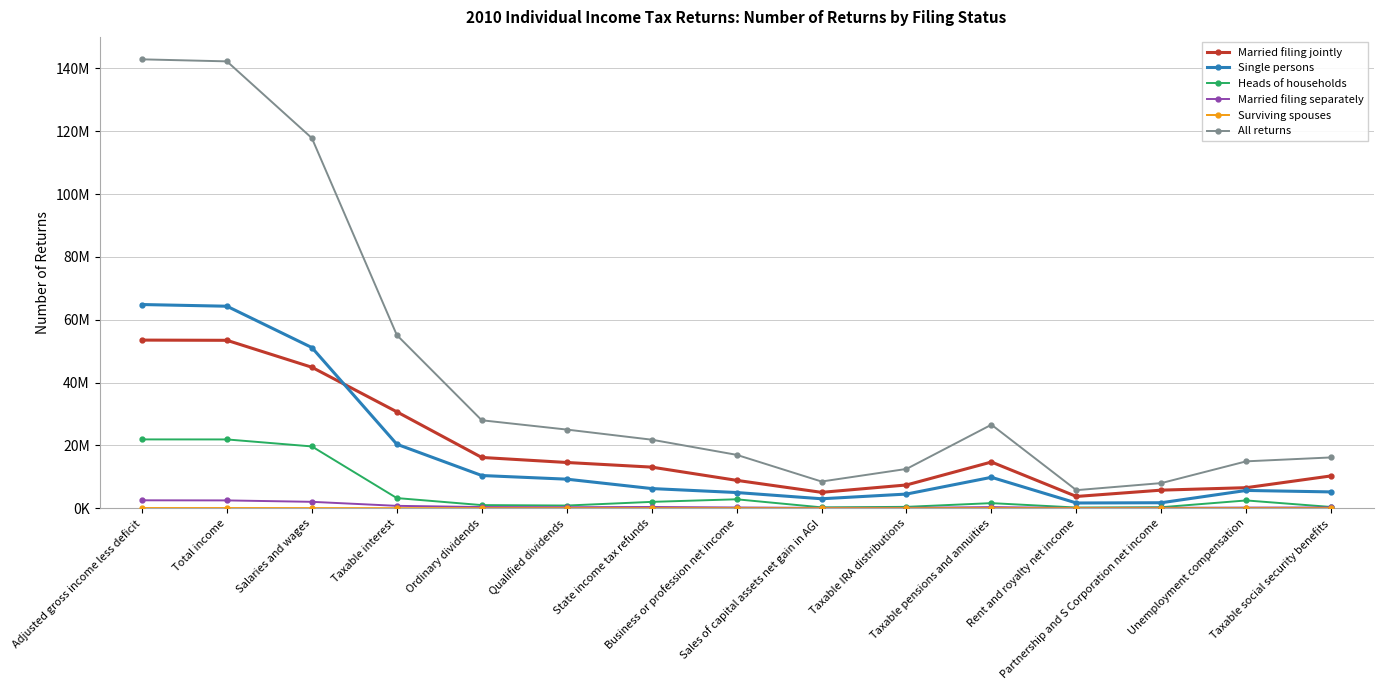

The value of Married filing jointly at Salaries and wages is 44882264. True or false?

True